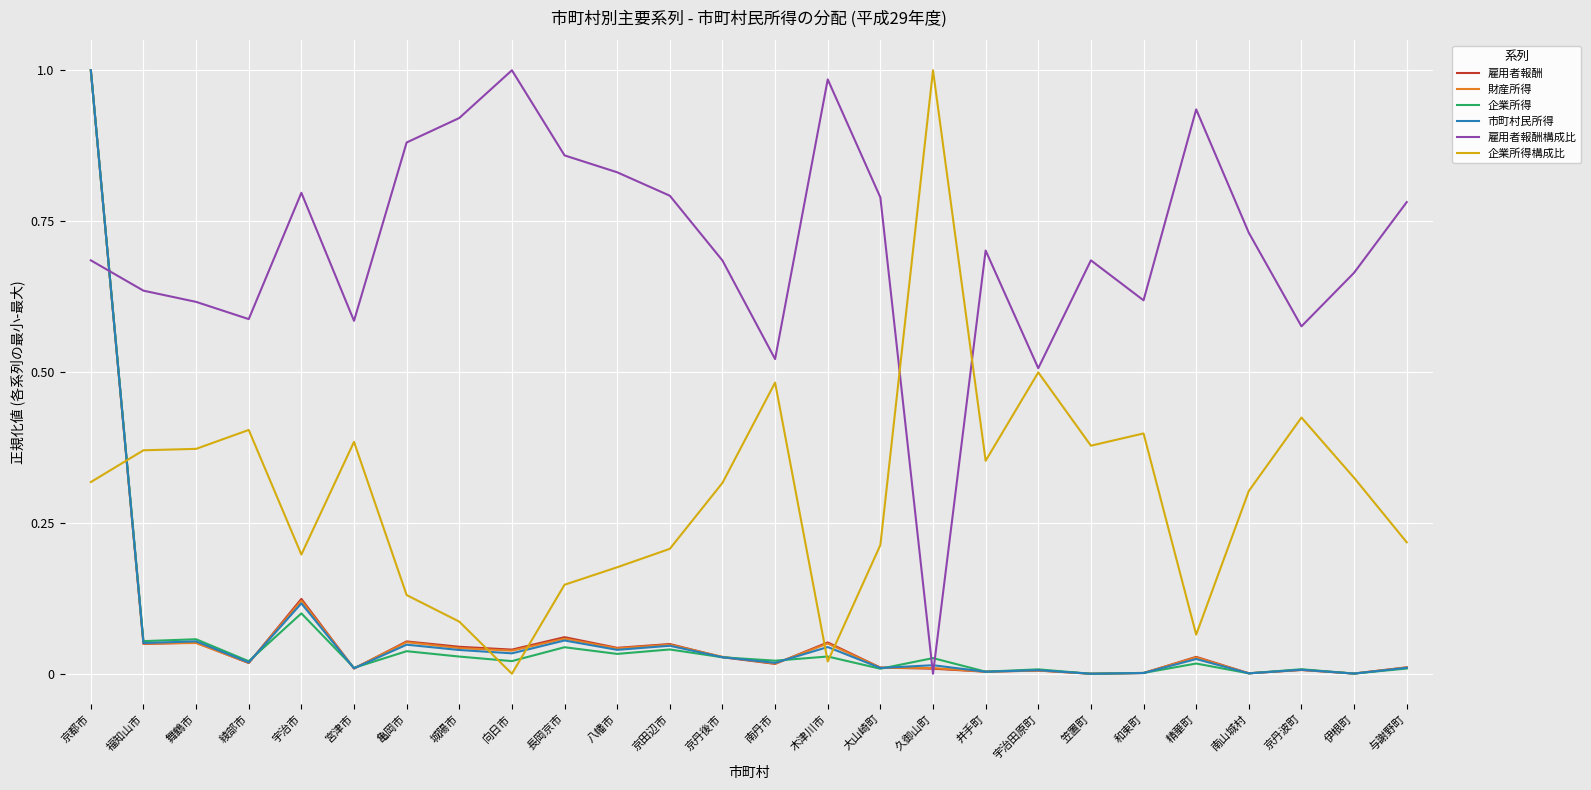

The value of 雇用者報酬構成比 at 京都市 is 0.4. True or false?

False